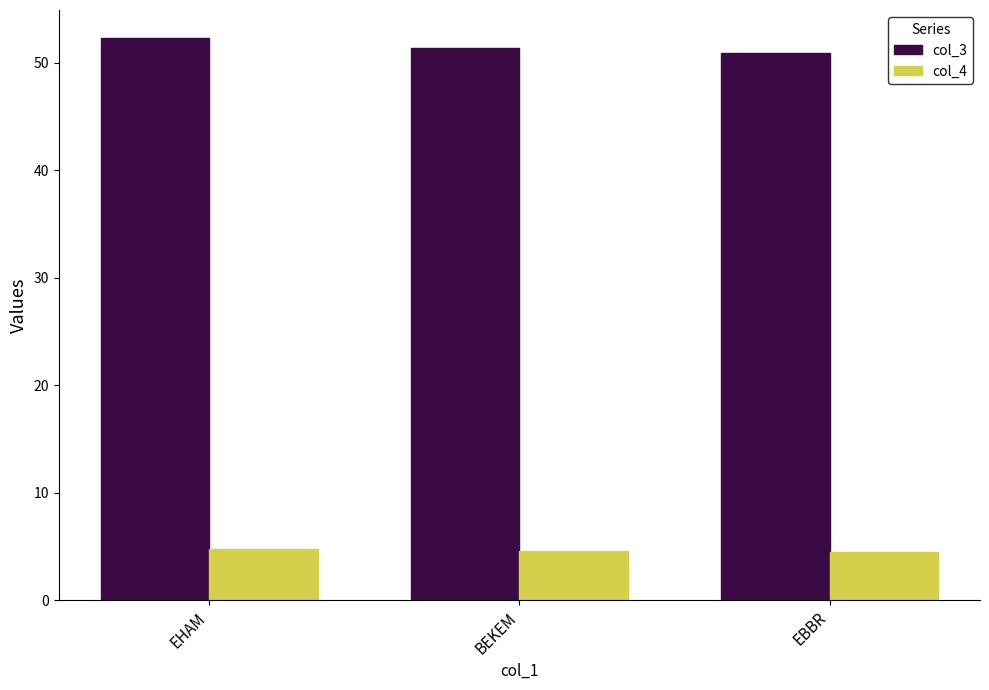

Rank the series at BEKEM from lowest to highest value.

col_4, col_3